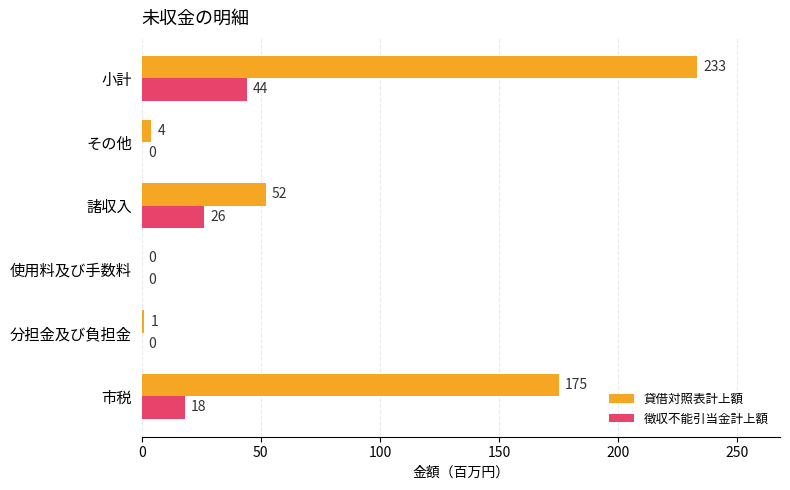

Between 市税 and 使用料及び手数料, which series saw the biggest shift?

貸借対照表計上額